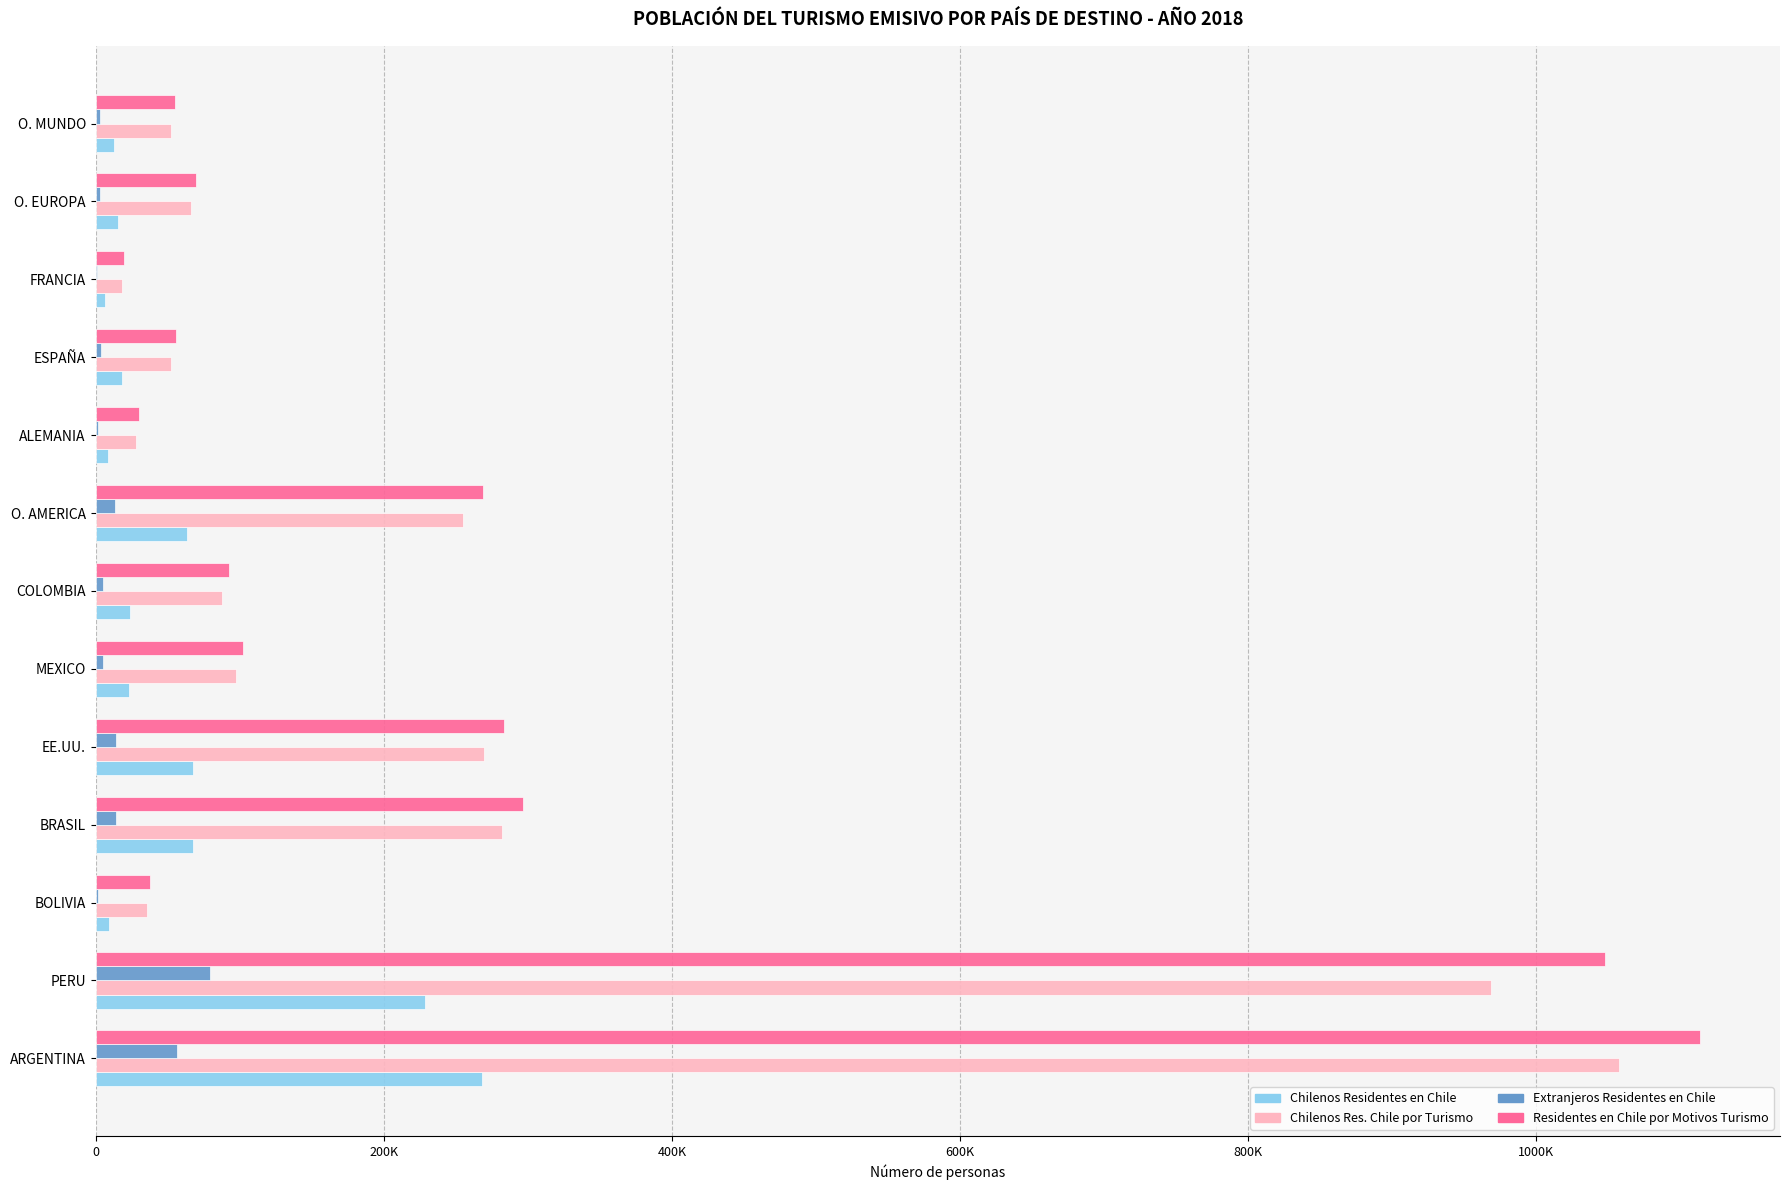

What are all the series names shown in the legend?

Chilenos Residentes en Chile, Chilenos Res. Chile por Turismo, Extranjeros Residentes en Chile, Residentes en Chile por Motivos Turismo